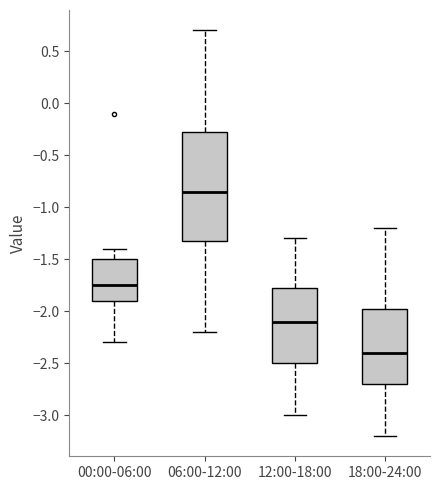

Comparing the boxes themselves (not the whiskers), which one is the tallest?

06:00-12:00